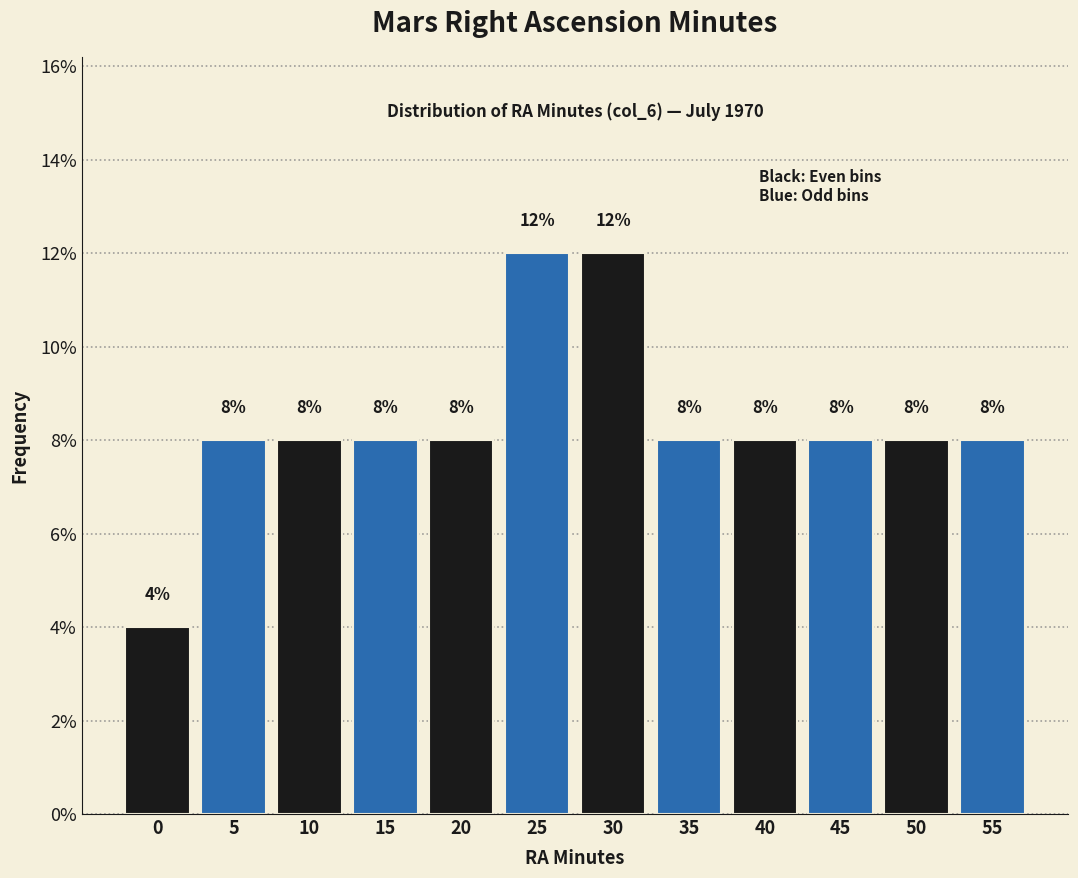

Reading left to right, transcribe all the data shown in this chart.

0=4	5=8	10=8	15=8	20=8	25=12	30=12	35=8	40=8	45=8	50=8	55=8